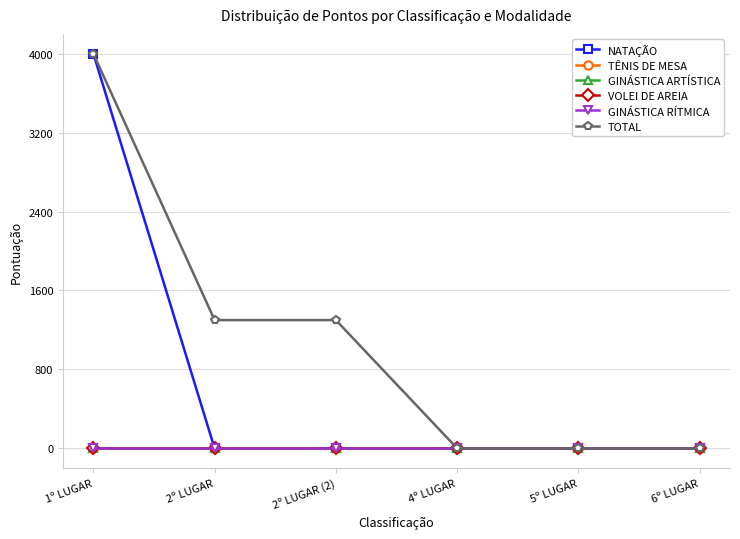

Does the chart have visible grid lines?

Yes